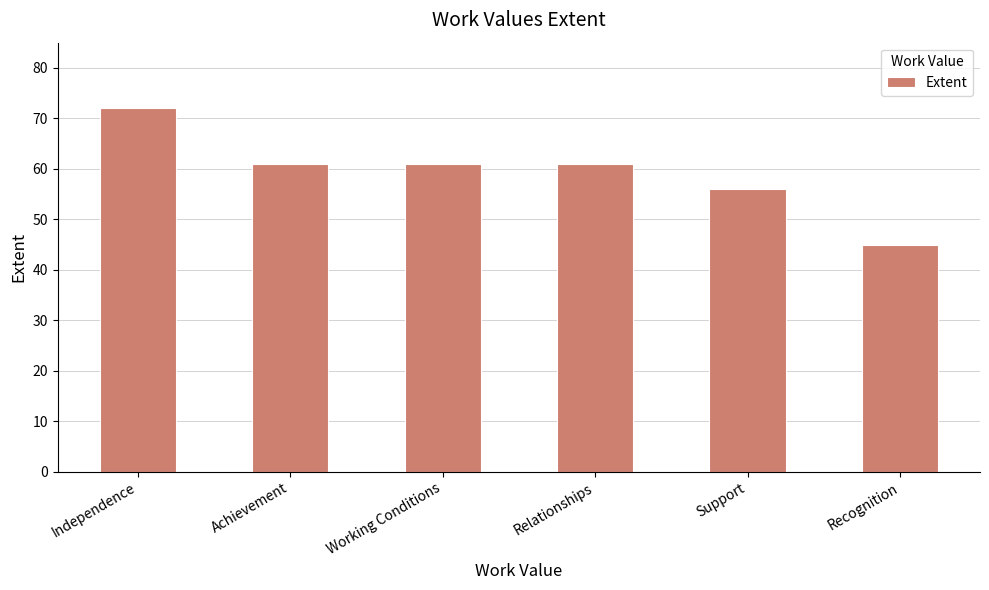

Reading left to right, extract all data points from this chart.

72	61	61	61	56	45